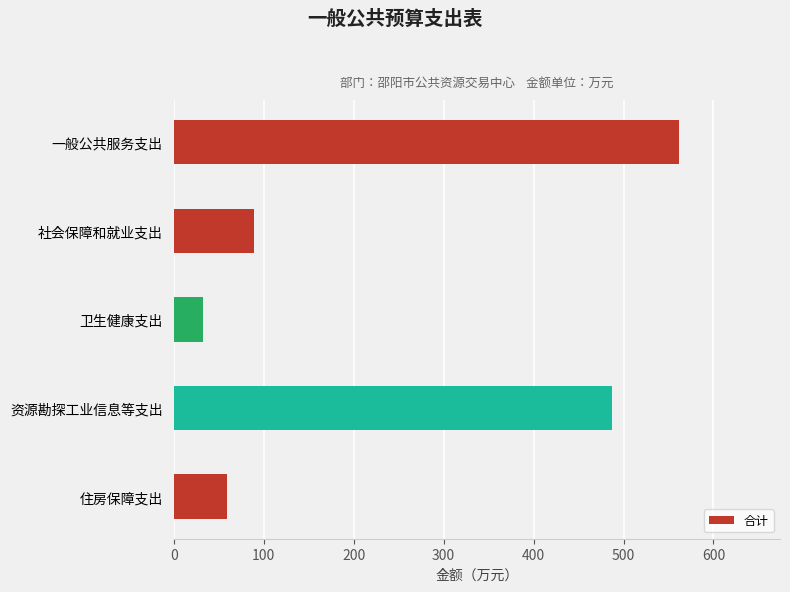

What is the difference between the maximum and minimum values?

528.8